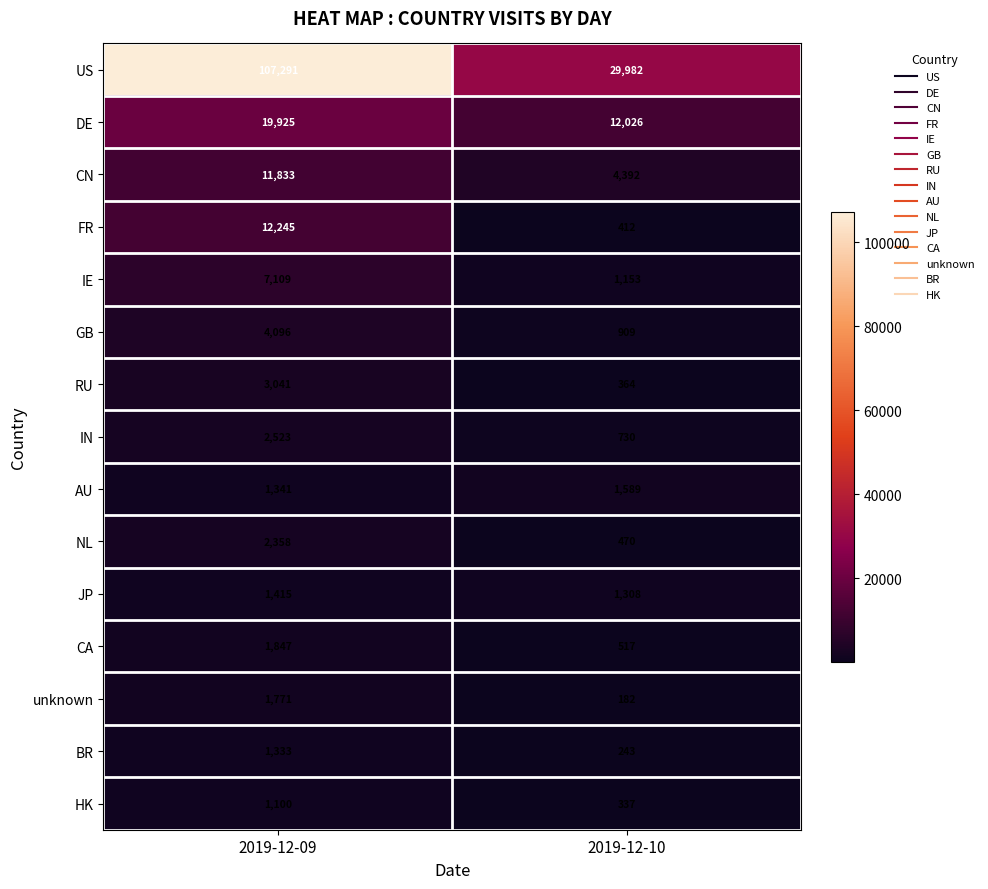

Is it true that FR equals 12245 at 2019-12-09?

True